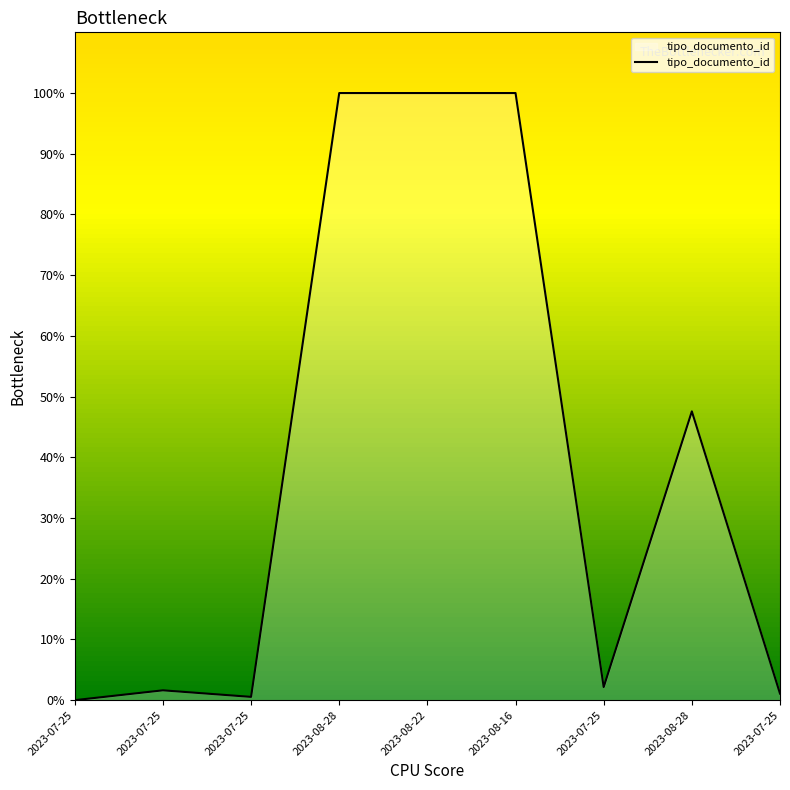

Reading left to right, extract all data points from this chart.

0.0	1.6	0.5	100.0	100.0	100.0	2.2	47.6	1.1